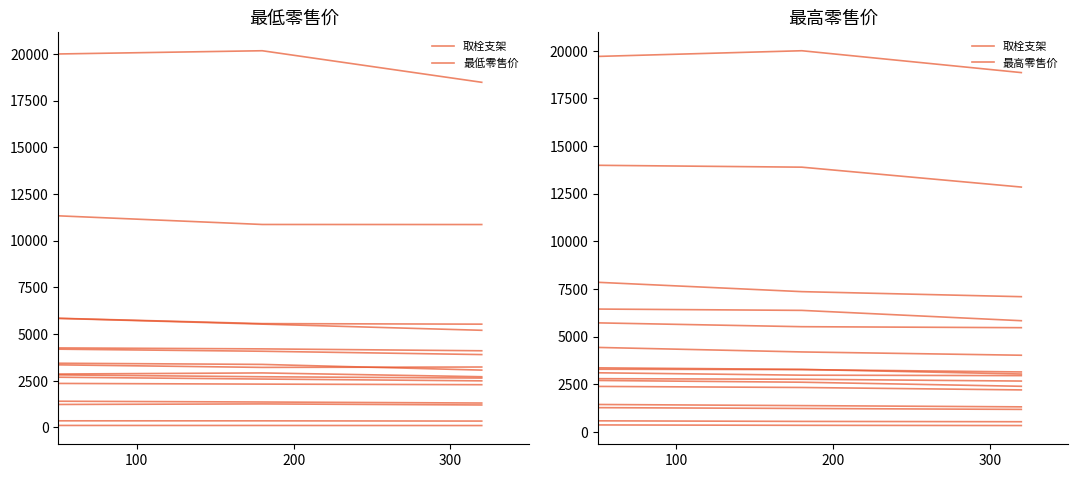

How many values exceed 19703?

2